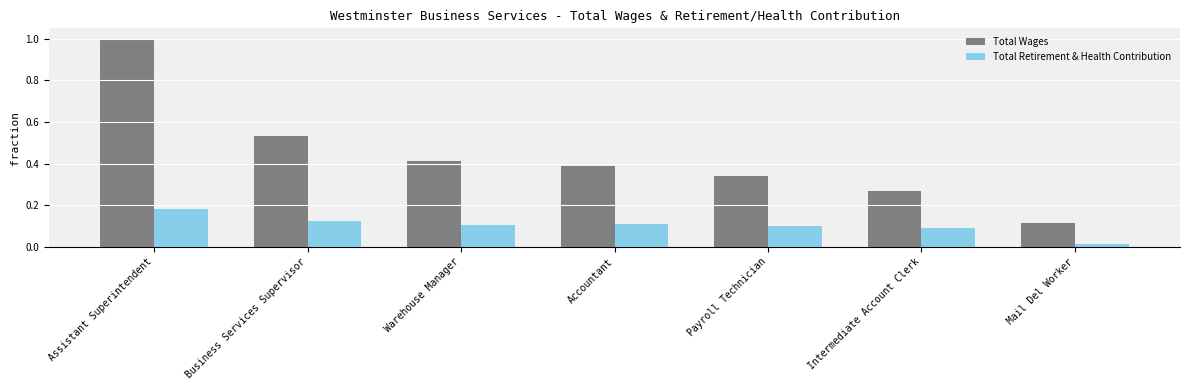

What are all the series names shown in the legend?

Total Wages, Total Retirement & Health Contribution